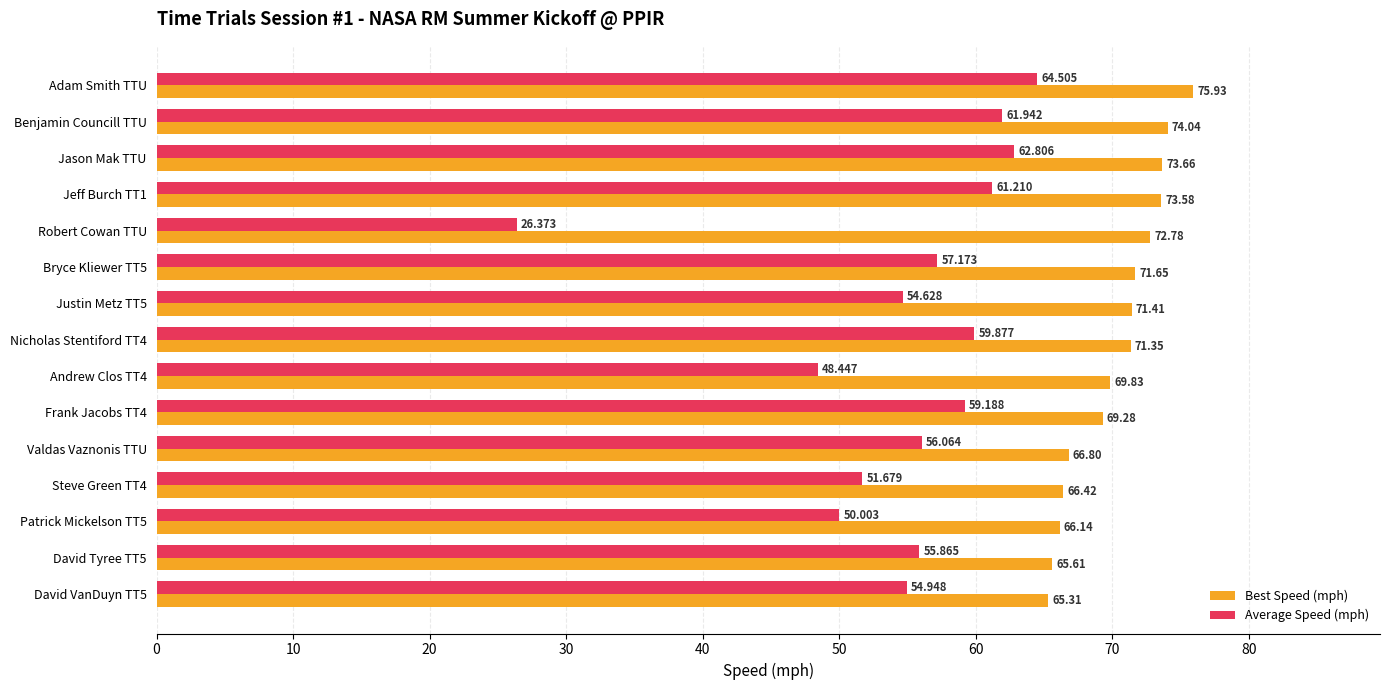

How many distinct data groups are displayed?

2